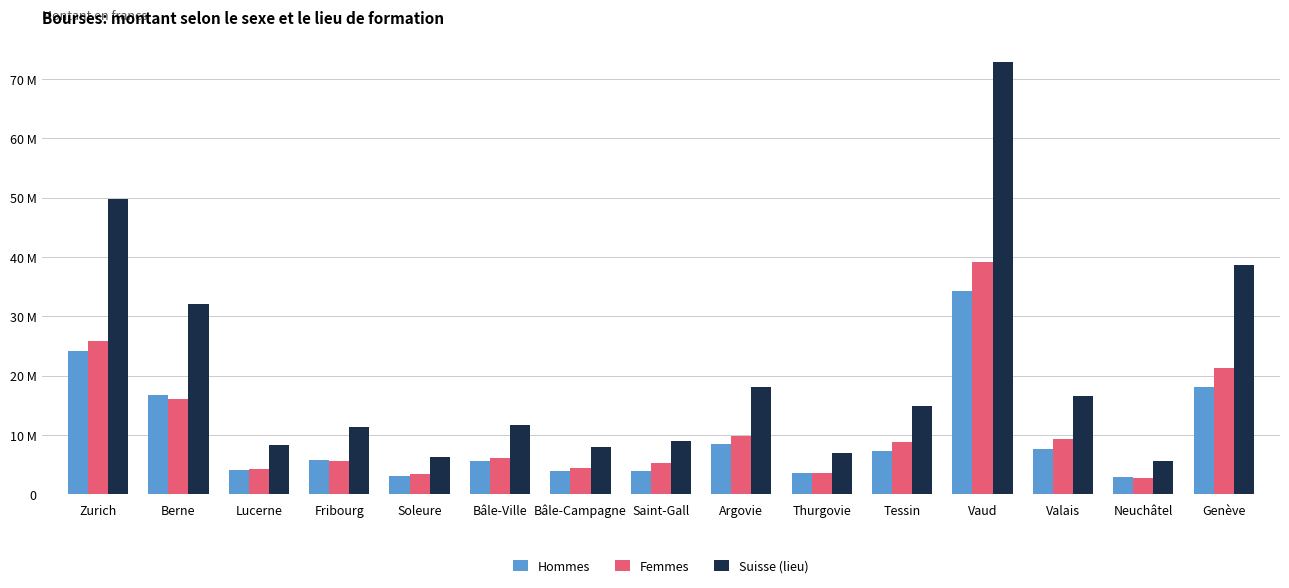

Does the chart contain any negative values?

No